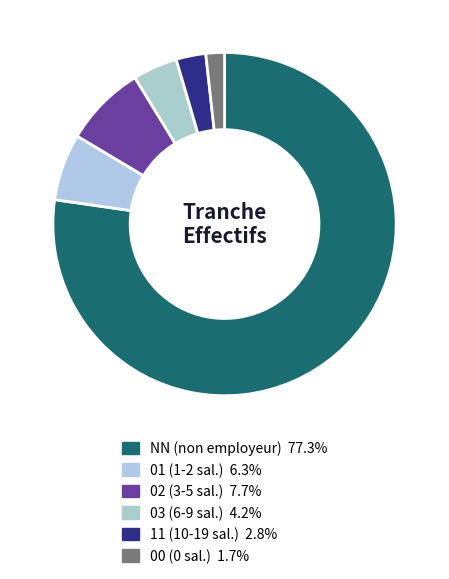

To the nearest percent, what percentage of the pie is 01?

6%